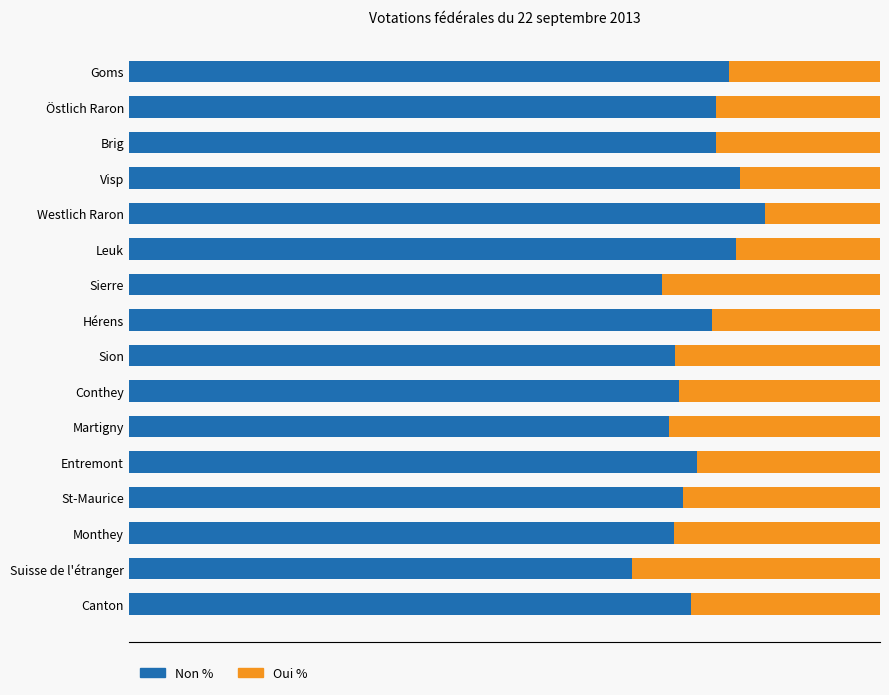

What are all the series names shown in the legend?

Non %, Oui %